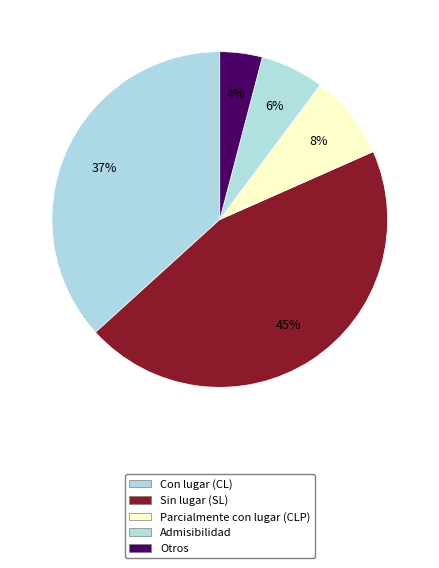

How many segments does this pie chart have?

5